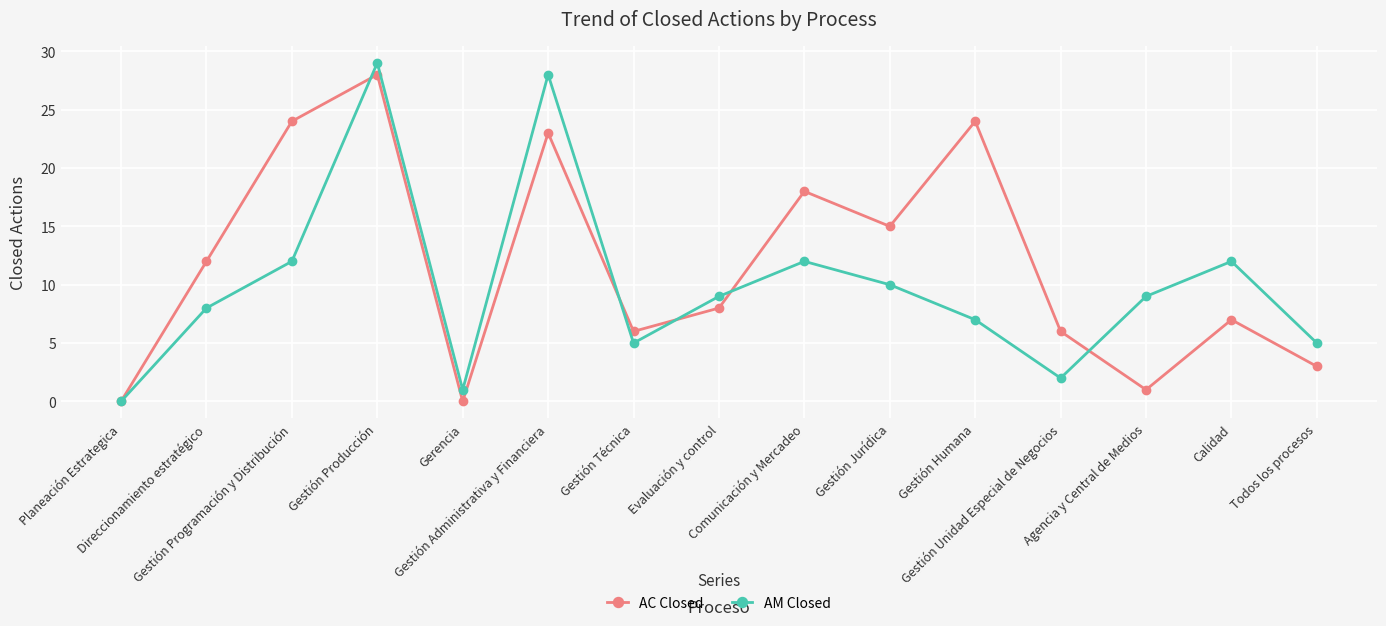

Which series has the largest total across all categories?

AC Closed